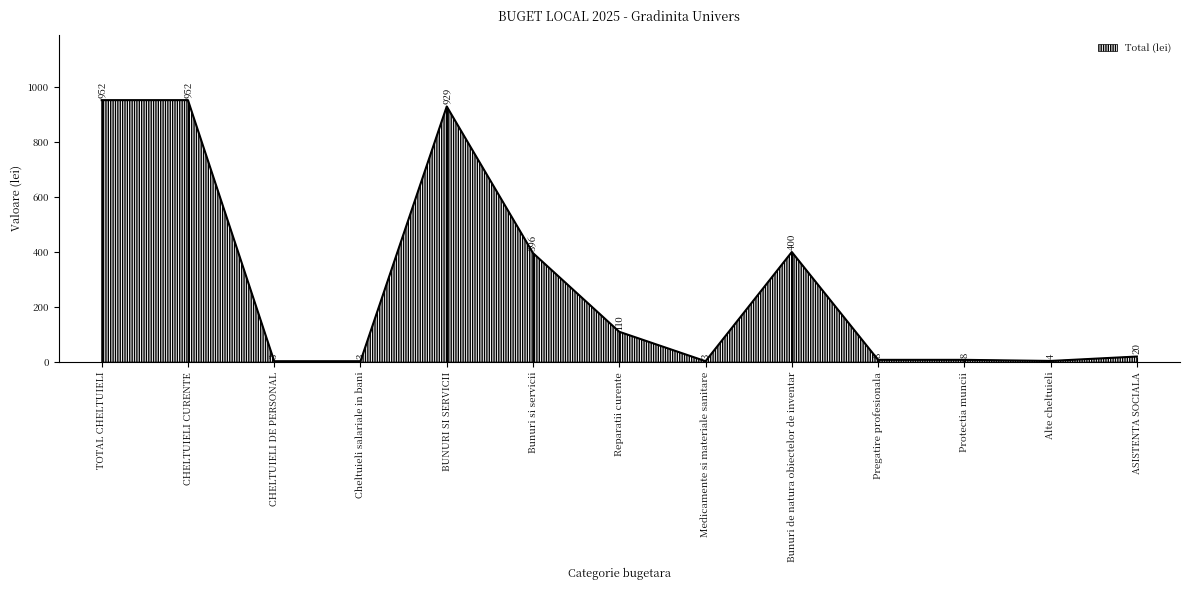

Read the value at Bunuri de natura obiectelor de inventar, to the nearest 50.

400